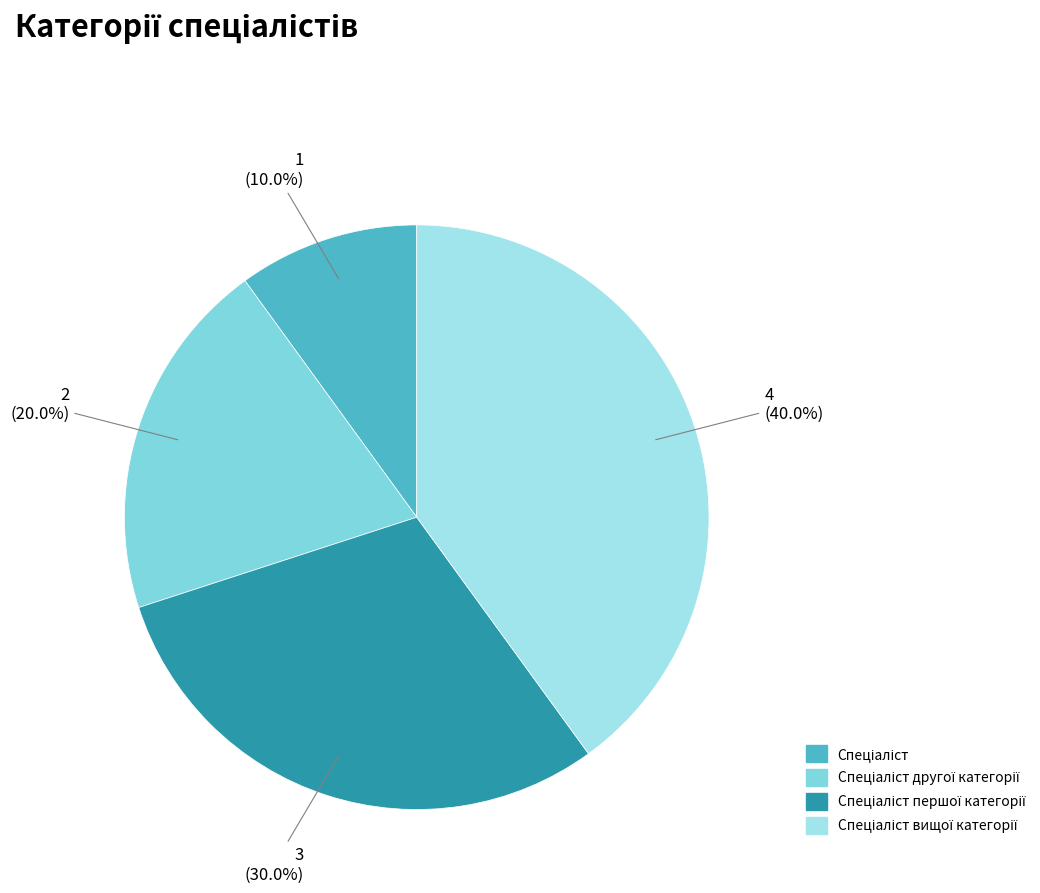

To the nearest percent, what is the average slice percentage?

25%